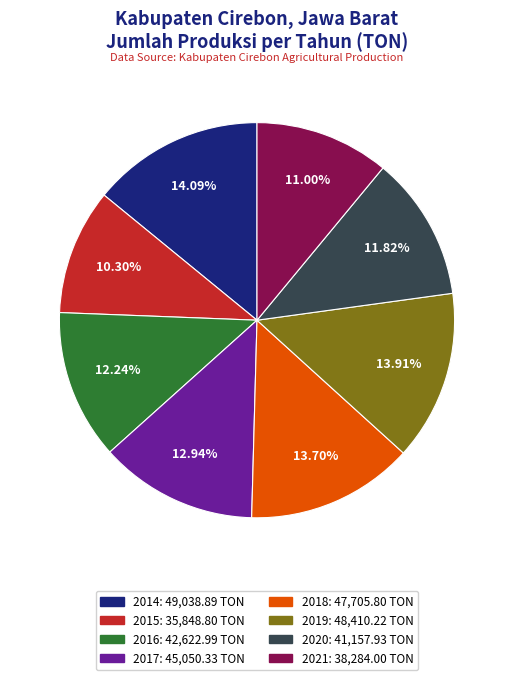

To the nearest percent, what is the difference between the largest and smallest slice percentages?

4%